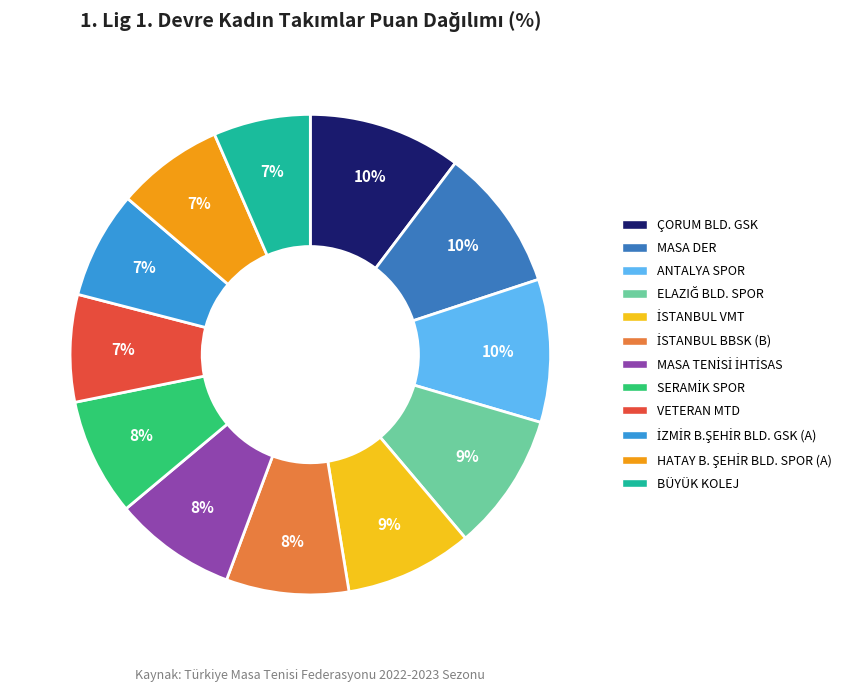

The ANTALYA SPOR slice represents 21% of the pie. True or false?

False